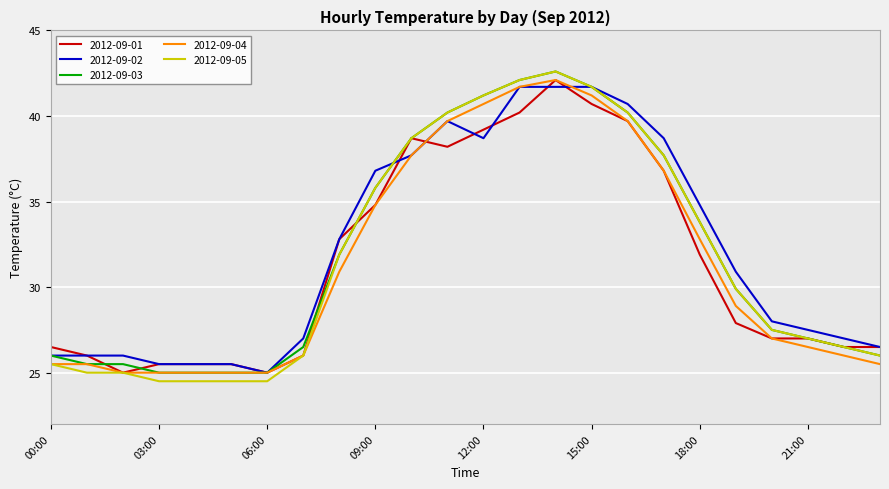

Which series has the largest range (max minus min)?

2012-09-05